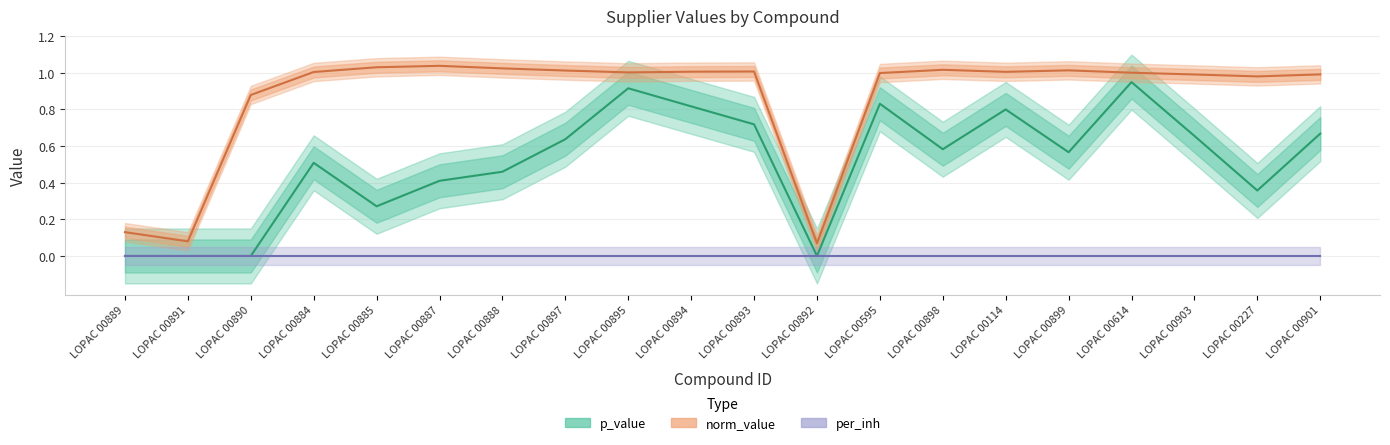

What is the label of the 2nd point from the left?

LOPAC 00891